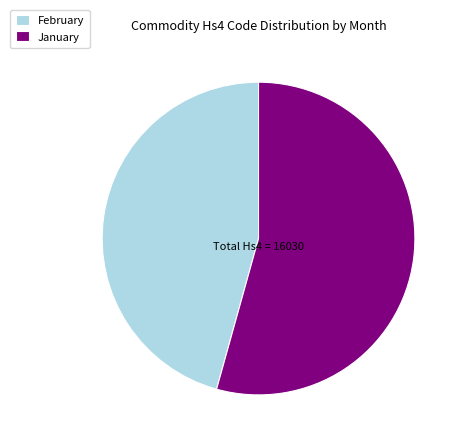

True or false: February accounts for 55% of the total.

False